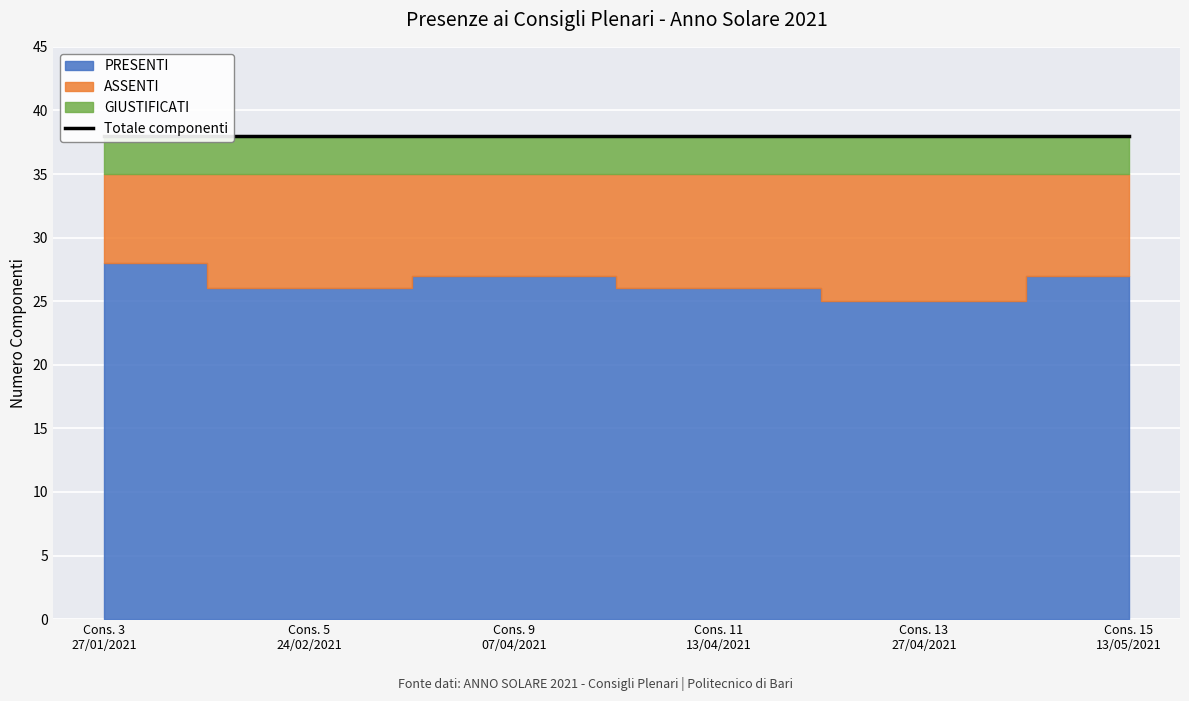

List the series in order of their overall mean, highest first.

PRESENTI, ASSENTI, GIUSTIFICATI